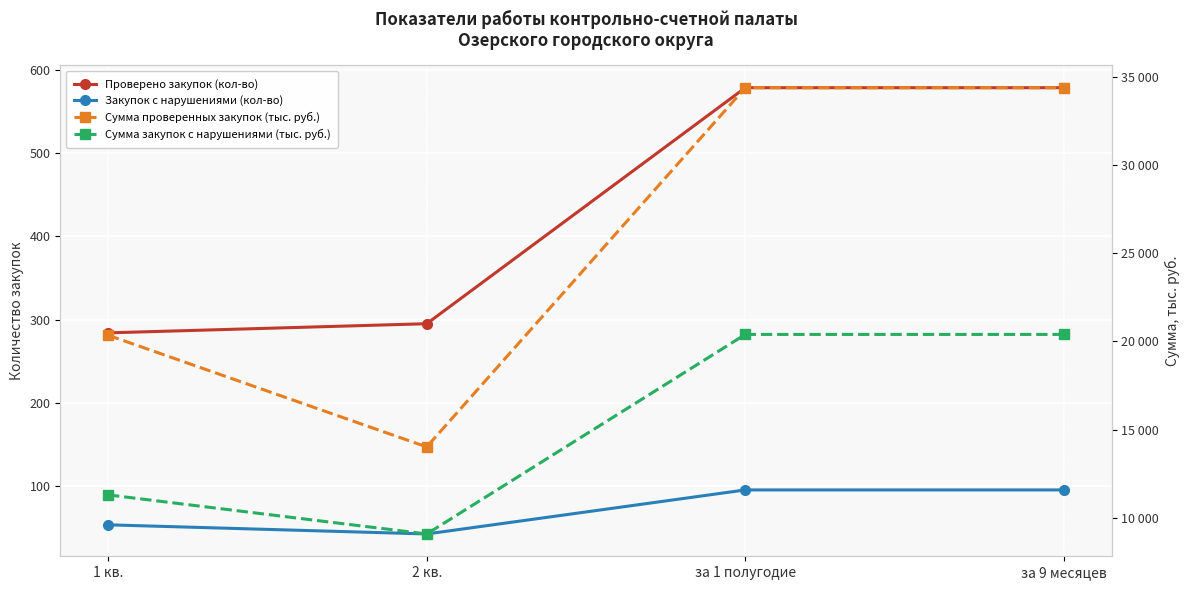

Reading left to right, transcribe all the data shown in this chart.

Проверено закупок (кол-во): 284.0	295.0	579.0	579.0
Закупок с нарушениями (кол-во): 53.0	42.0	95.0	95.0
Сумма проверенных закупок (тыс. руб.): 20347.6	14019.8	34367.4	34367.4
Сумма закупок с нарушениями (тыс. руб.): 11303.0	9088.6	20391.6	20391.6